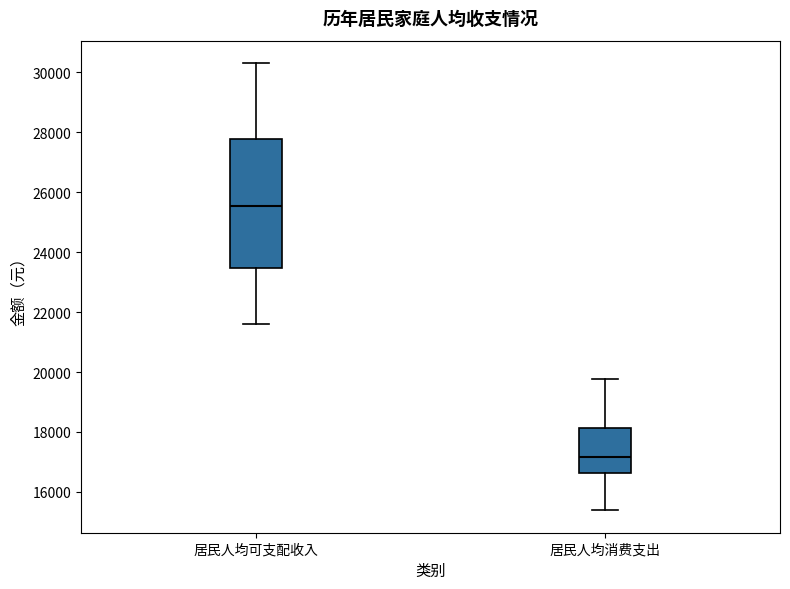

Which box has the lowest median line?

居民人均消费支出